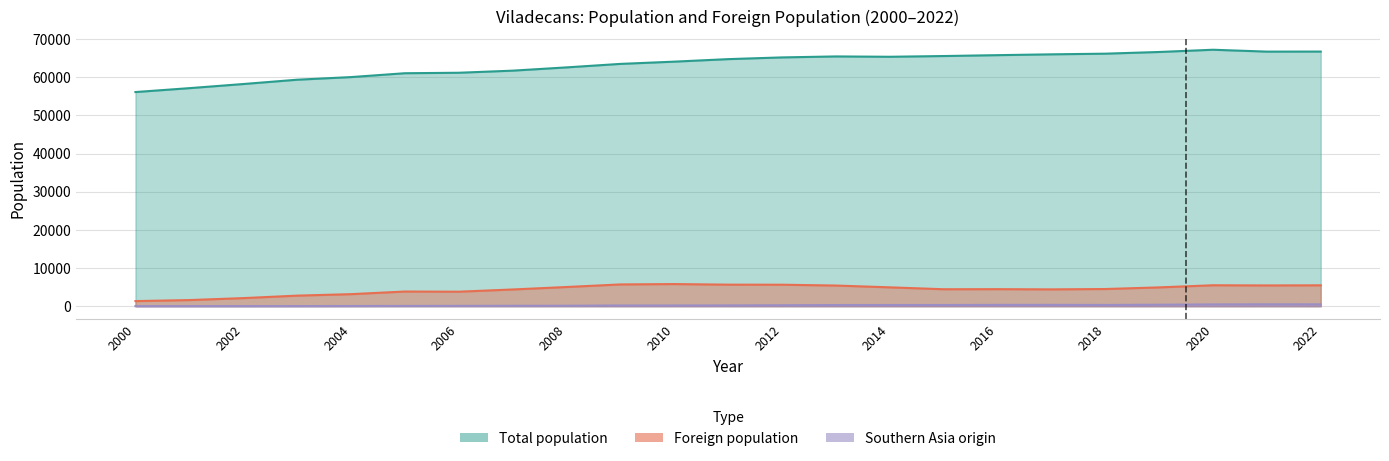

True or false: Foreign population and Southern Asia origin intersect in this chart.

False